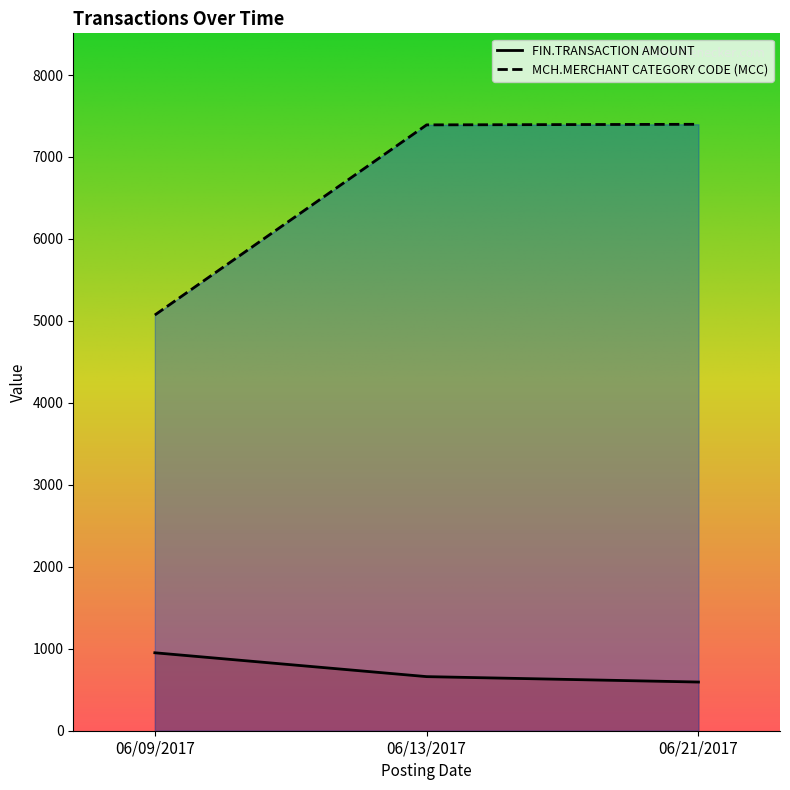

Which category has the highest value across all series?

06/21/2017